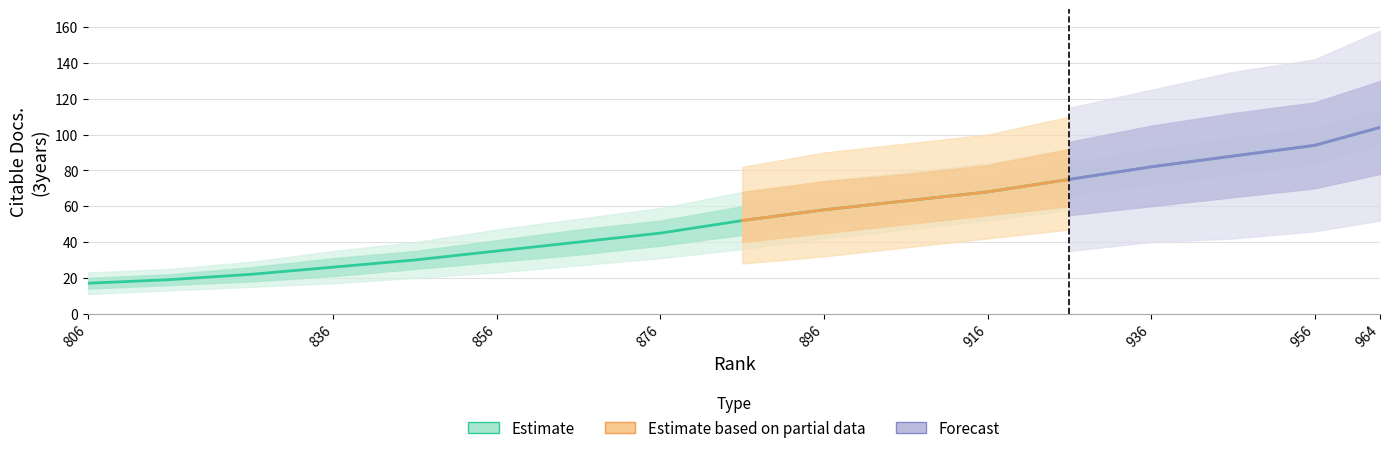

Is it true that Citable Docs. (3years) equals 103 at 916?

False